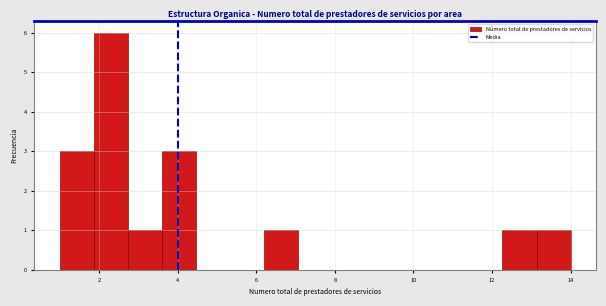

Reading left to right, list every bar in this chart as the range it spans on the x-axis followed by its height. Neither the bar edges nor the heights are printed on the chart, so give them approximately, as read against the axes.

1.0 to 1.8: 3
1.8 to 2.8: 6
2.8 to 3.6: 1
3.6 to 4.4: 3
4.4 to 5.4: 0
5.4 to 6.2: 0
6.2 to 7.0: 1
7.0 to 8.0: 0
8.0 to 8.8: 0
8.8 to 9.6: 0
9.6 to 10.6: 0
10.6 to 11.4: 0
11.4 to 12.2: 0
12.2 to 13.2: 1
13.2 to 14.0: 1